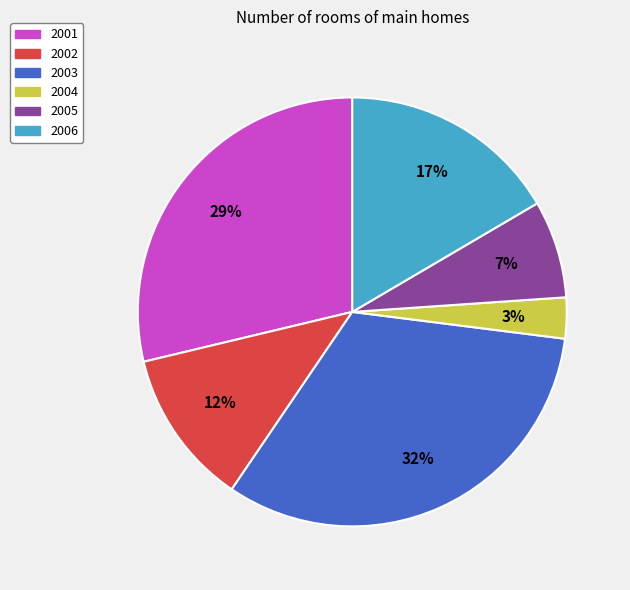

Is 2001 the majority of the pie?

No